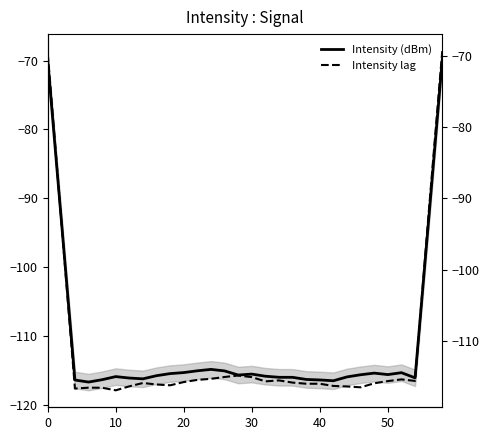

True or false: Intensity lag and Intensity (dBm) intersect in this chart.

True